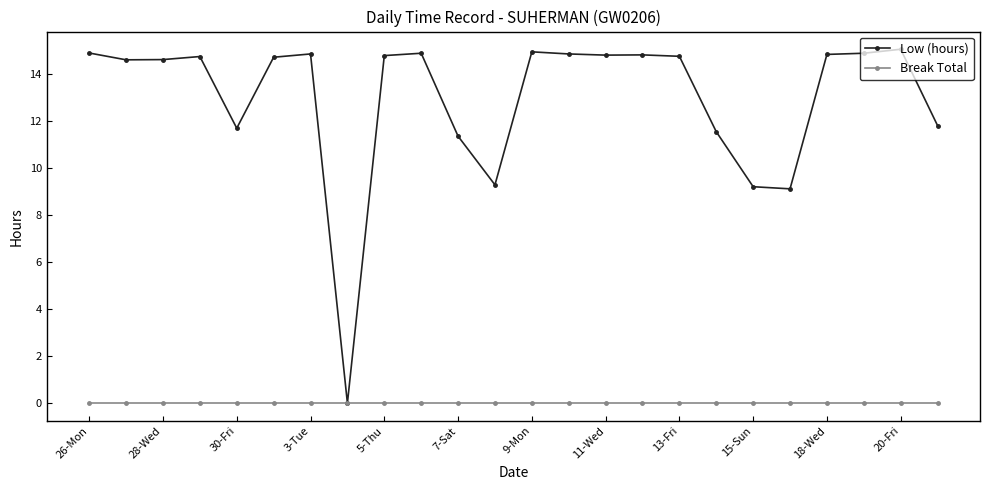

At how many categories does at least one series exceed 12?

16